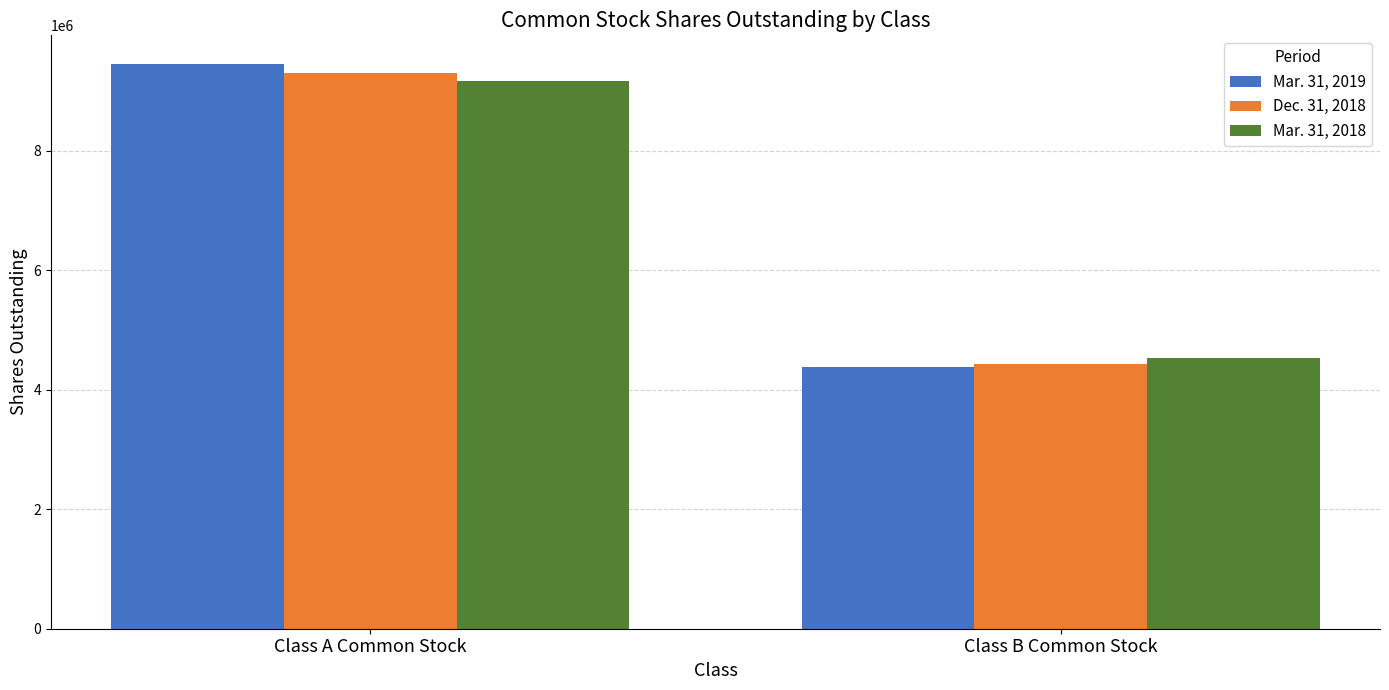

The value of Mar. 31, 2019 at Class A Common Stock is 4869560. True or false?

False